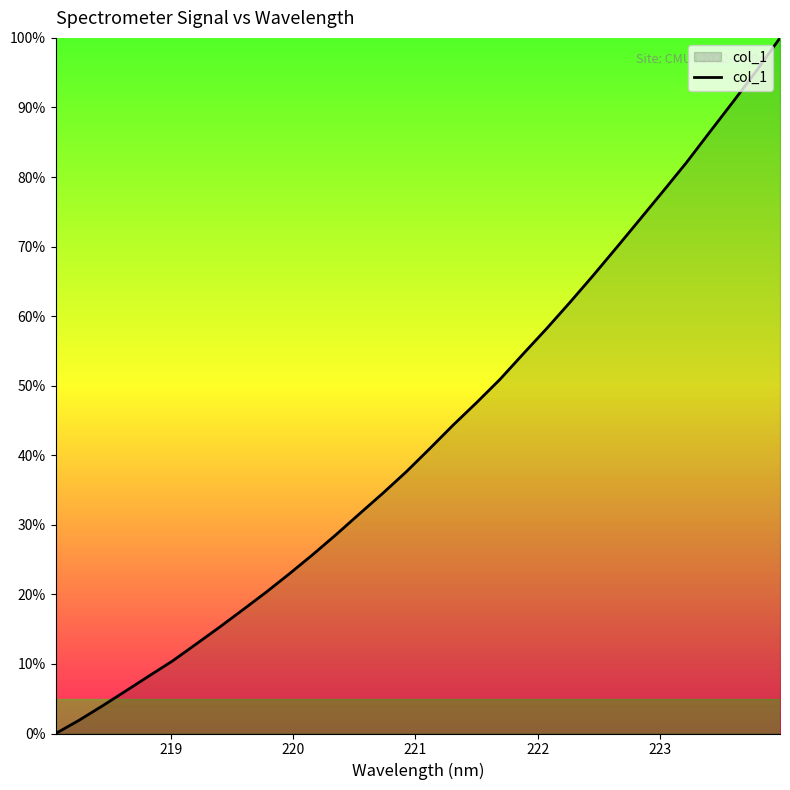

What is the difference between the maximum and minimum values?

100.0